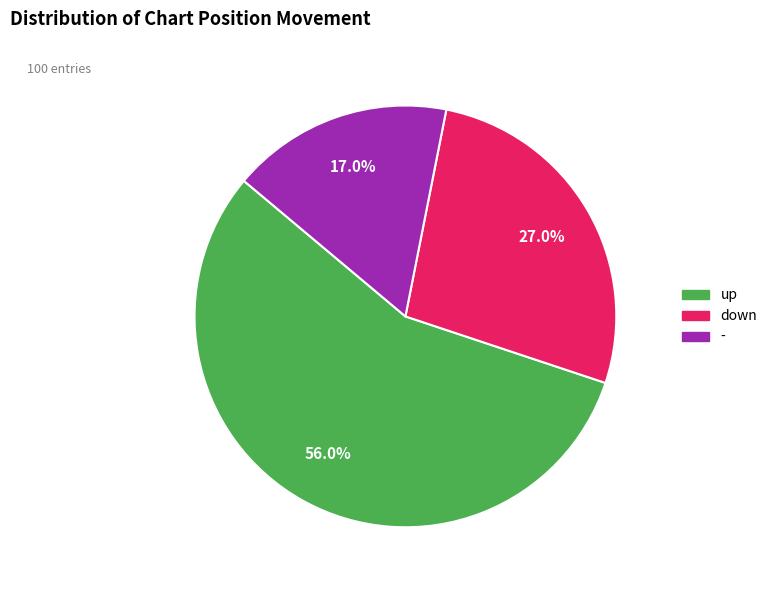

Approximately how many times larger is the value at - compared to down?

0.6